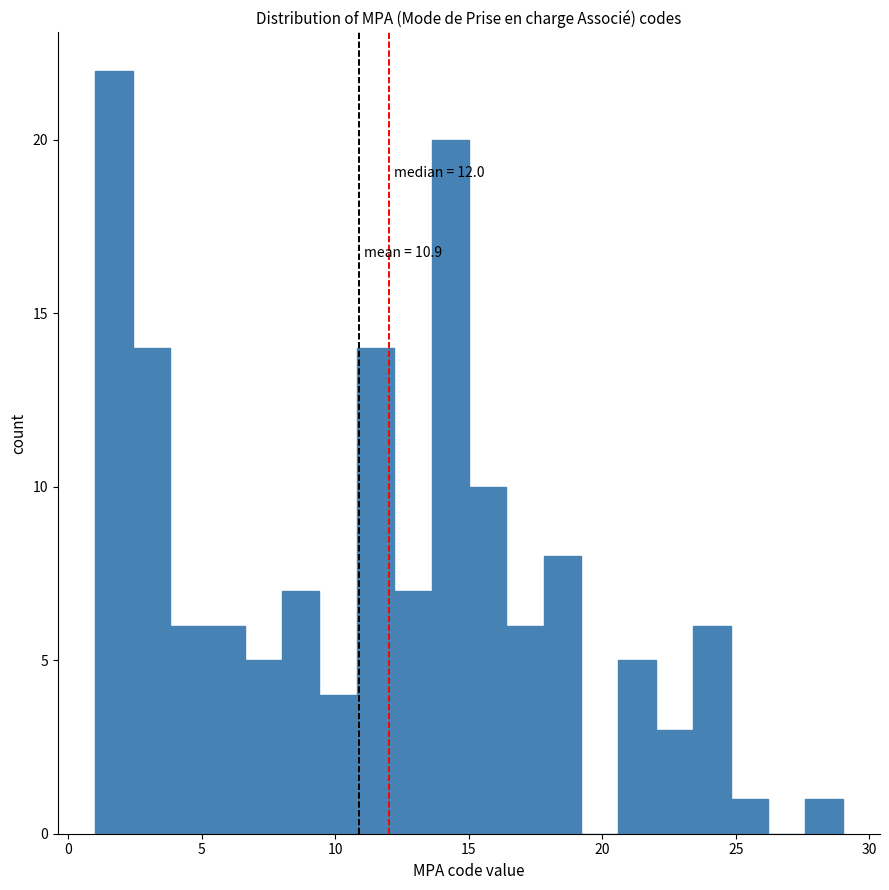

Around what value on the x-axis is the tallest bar? Give the approximate position of its centre, as read against the axis.

1.5